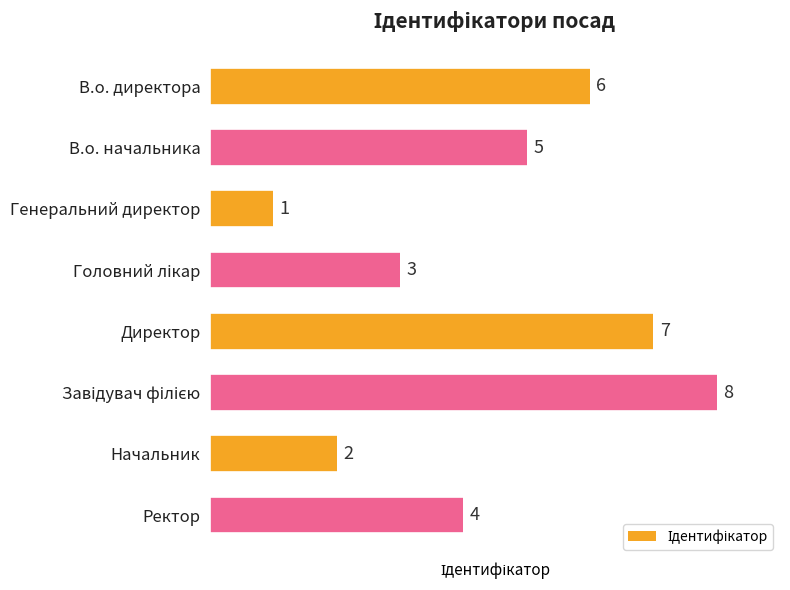

How many values are between 3 and 7?

5